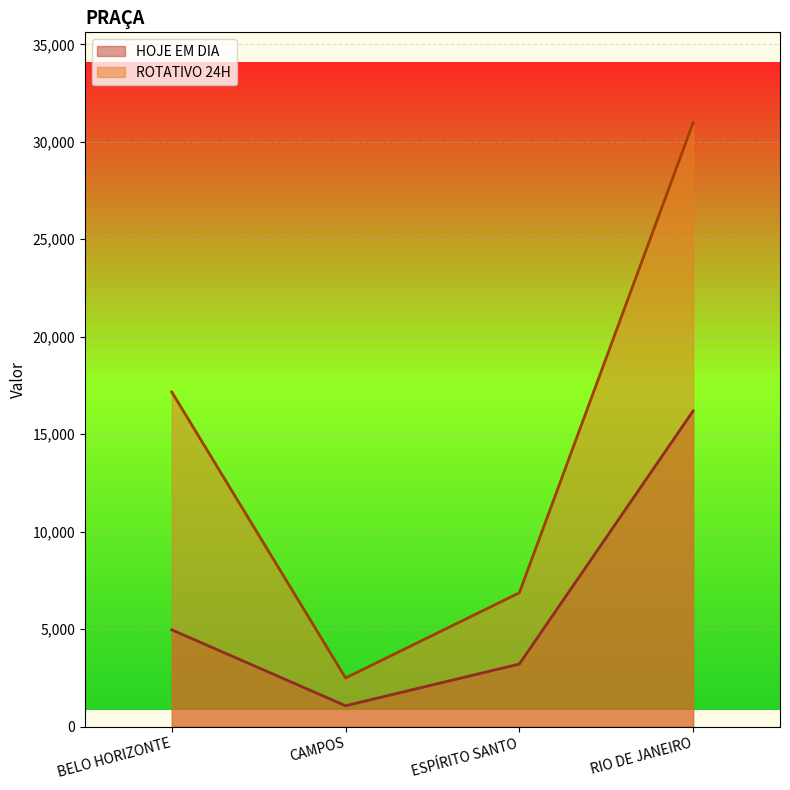

Reading left to right, what are all the values shown in this chart?

HOJE EM DIA: BELO HORIZONTE=4967.0	CAMPOS=1073.0	ESPÍRITO SANTO=3211.0	RIO DE JANEIRO=16195.0
ROTATIVO 24H: BELO HORIZONTE=17166.6	CAMPOS=2497.0	ESPÍRITO SANTO=6866.6	RIO DE JANEIRO=30969.2